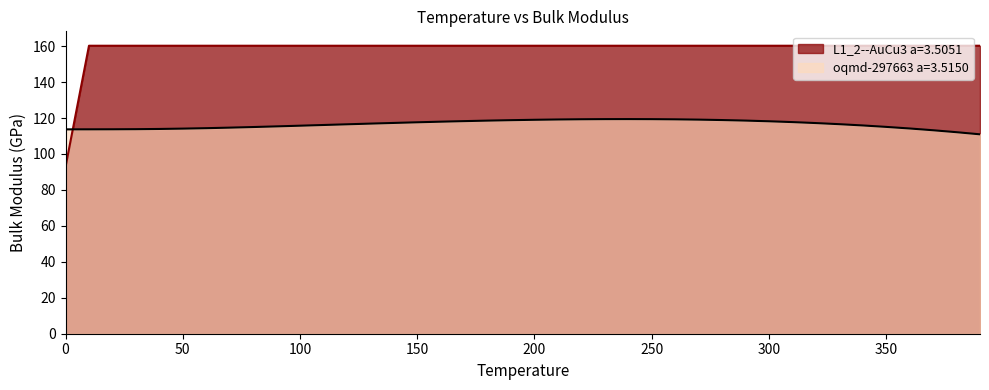

List the series in order of their overall mean, highest first.

L1_2--AuCu3 a=3.5051, oqmd-297663 a=3.5150